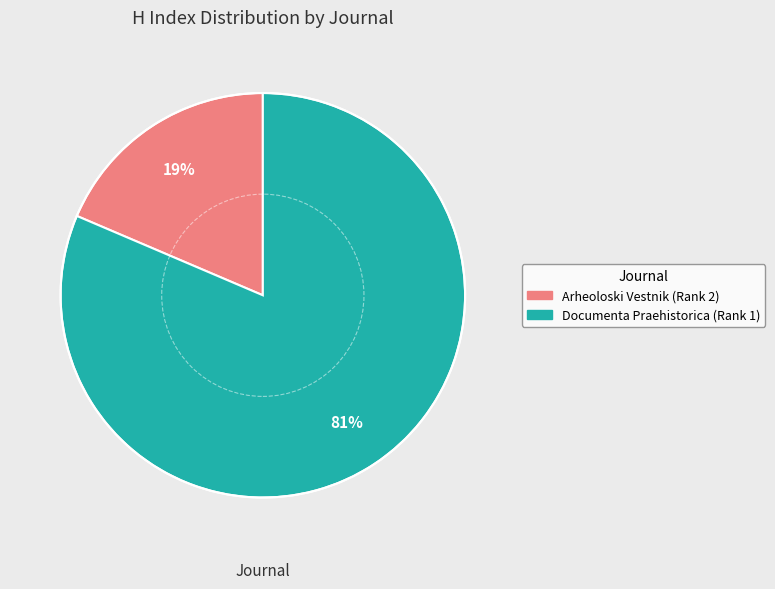

To the nearest percent, what percentage of the pie is Documenta Praehistorica (Rank 1)?

81%